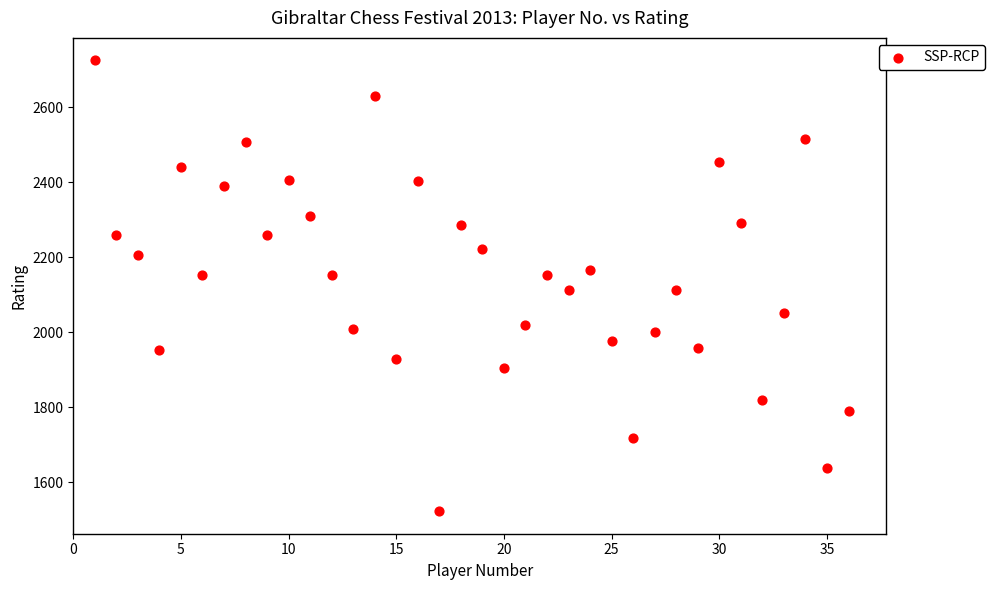

What is the range of X values (max minus min)?

35